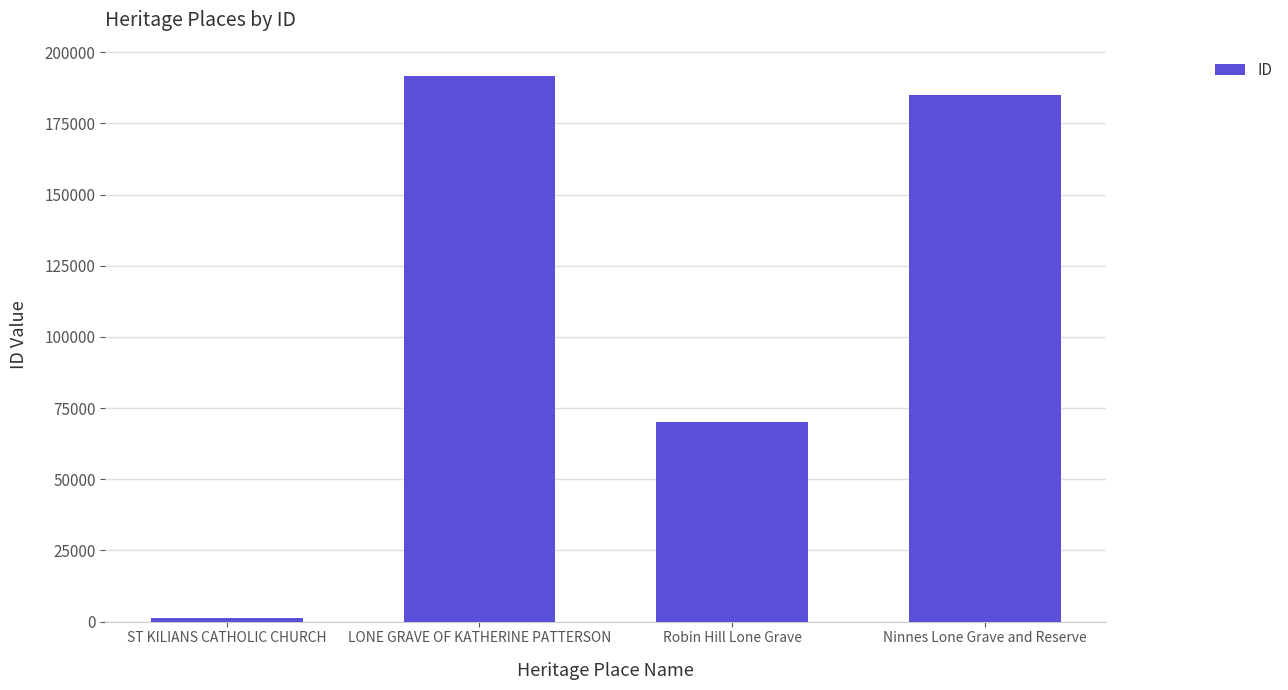

Approximately how many times larger is the value at LONE GRAVE OF KATHERINE PATTERSON compared to Ninnes Lone Grave and Reserve?

1.0